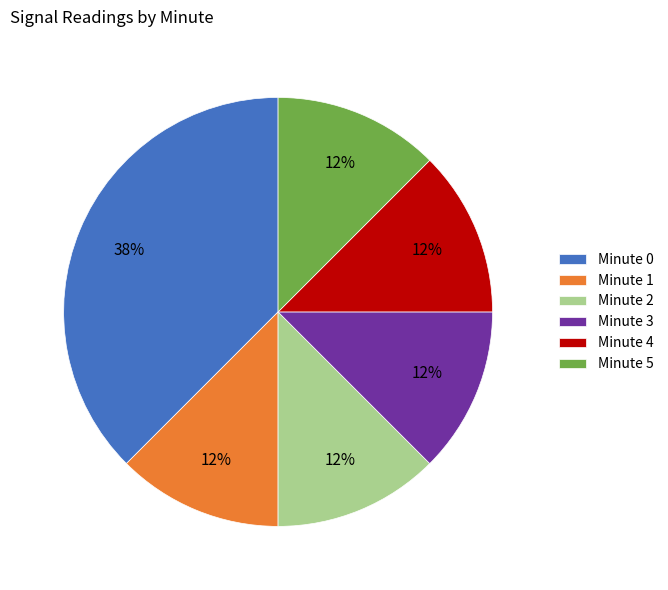

Is it true that Minute 2 is 12% of the pie?

True